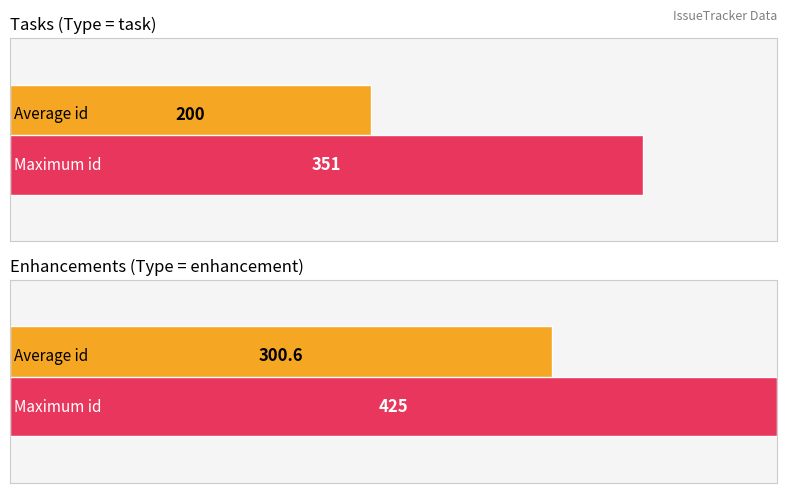

Between 200 and 363, which is larger?

363